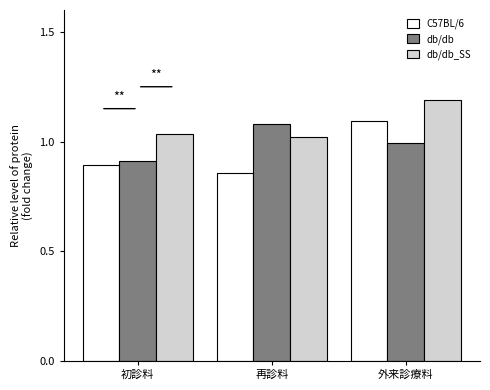

Rank the series at 外来診療料 from lowest to highest value.

db/db, C57BL/6, db/db_SS